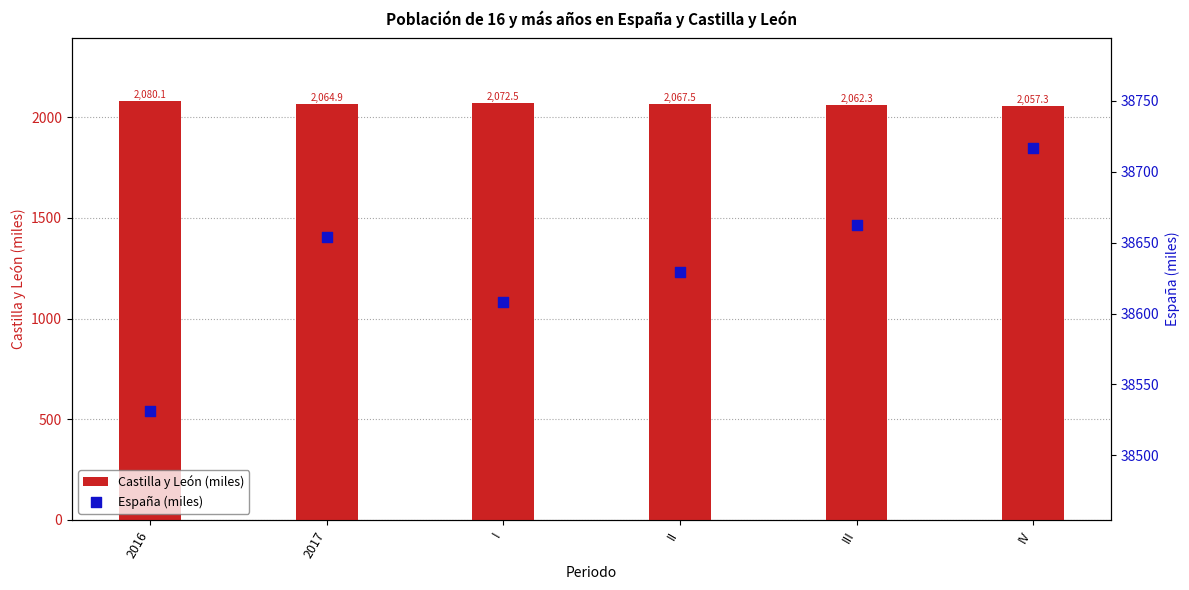

Which series reaches the maximum Y coordinate?

España (miles)